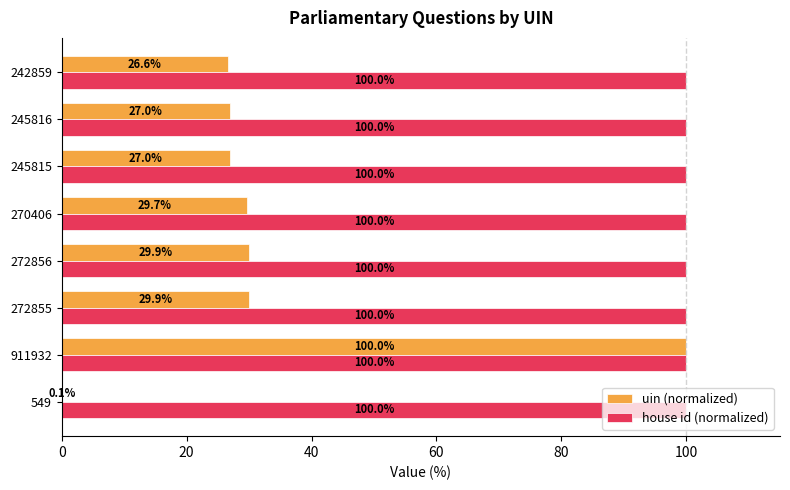

What is the maximum value for uin (normalized)?

100.0